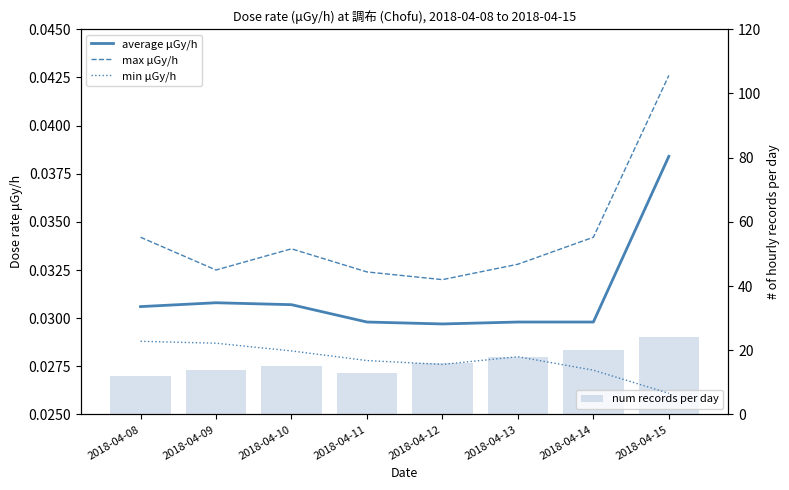

What is the average value of the num records per day series?

16.5